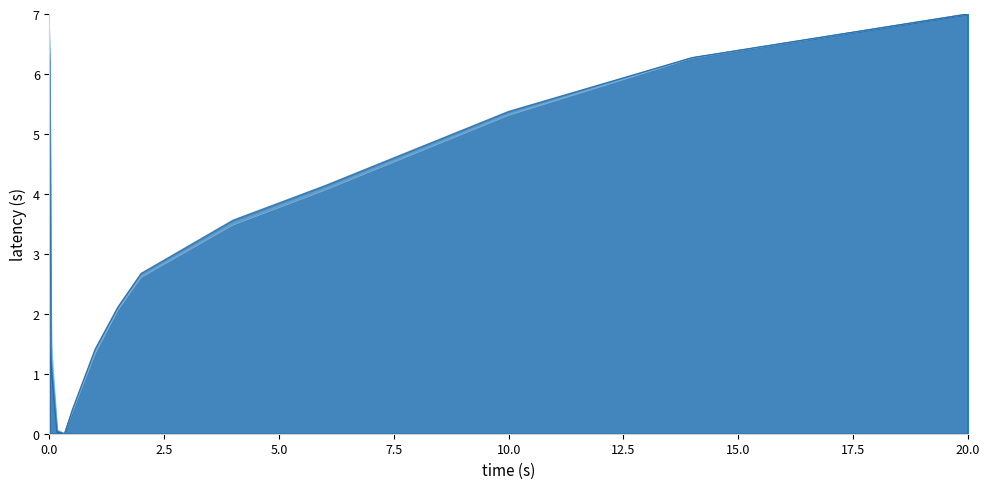

What is the sum of the 0.84265 values at 270 and 7?

3.6